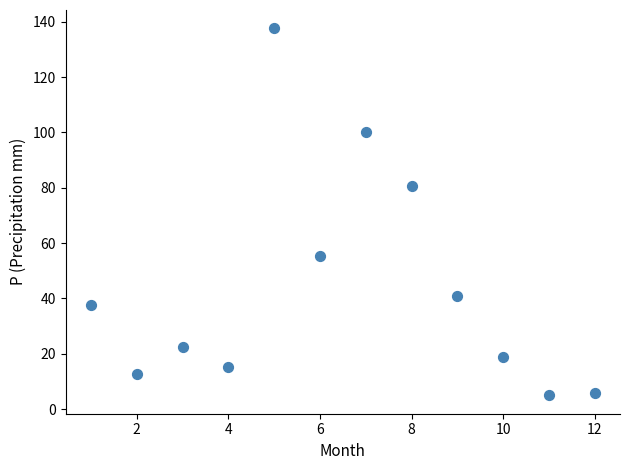

What Y value in the scatter plot is closest to 71?

80.6